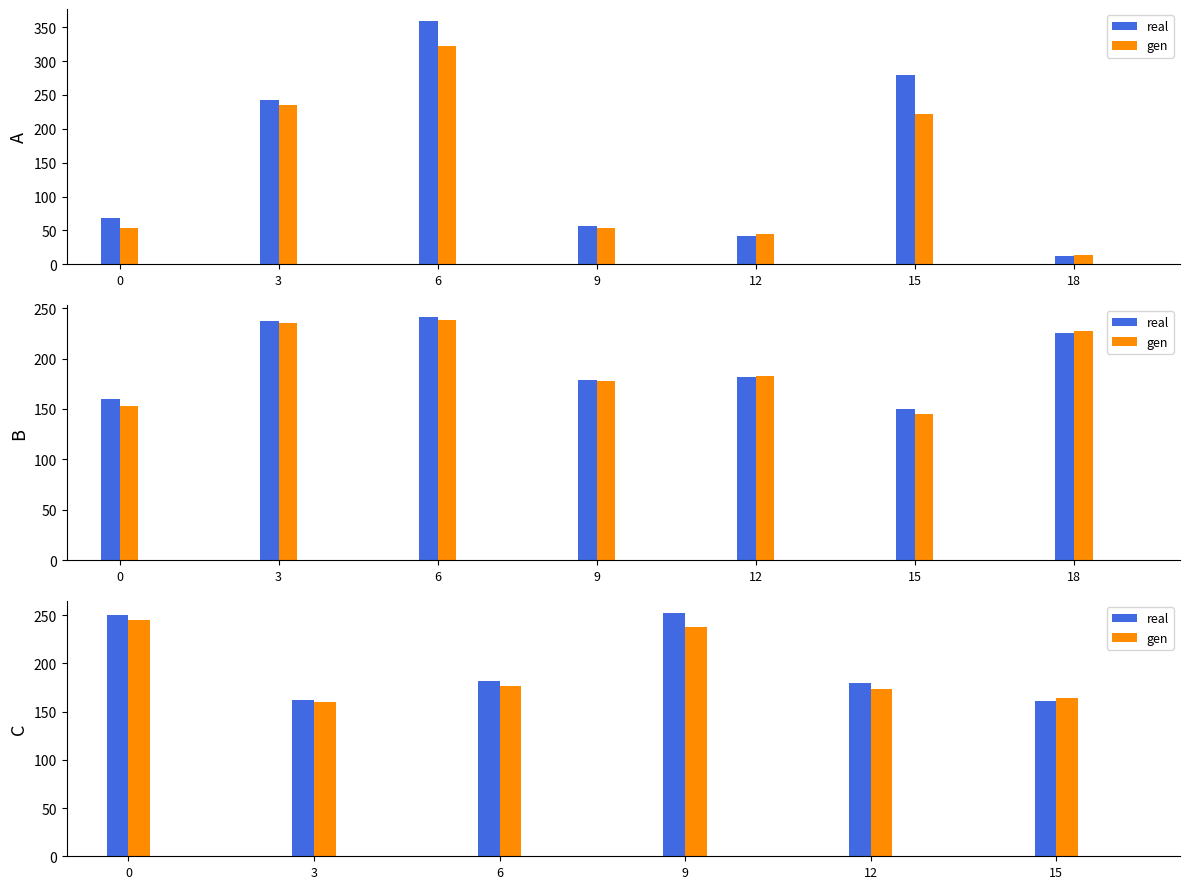

Rank the categories by gen value from lowest to highest.

3, 15, 12, 6, 9, 0